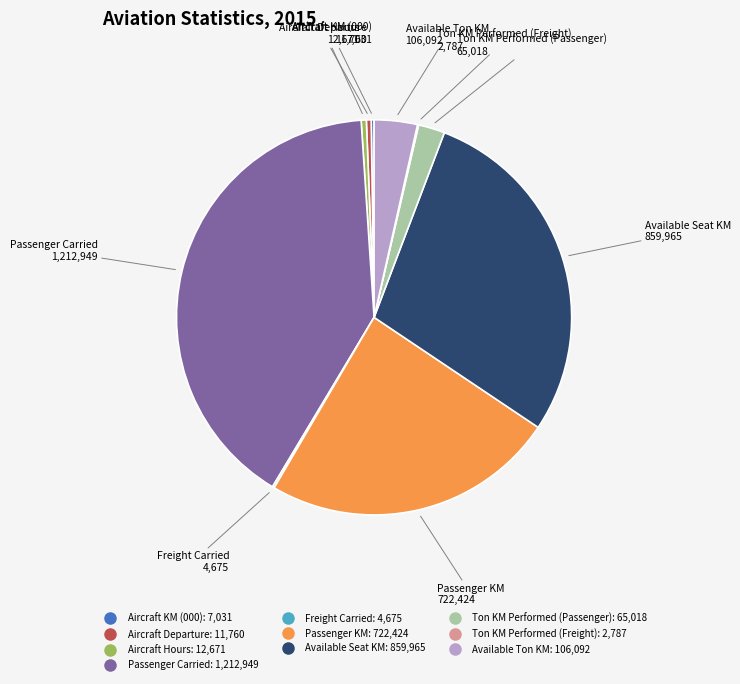

Is there any slice that represents more than half of the pie?

No